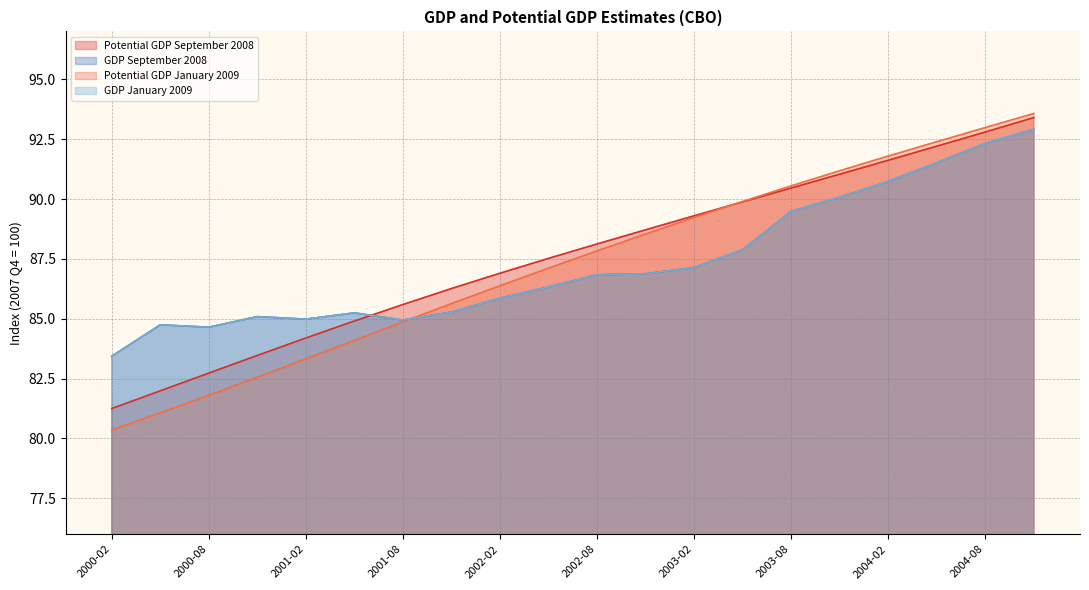

Is the value of GDP January 2009 at 2000-08 greater than the value of Potential GDP September 2008 at 2004-11?

No